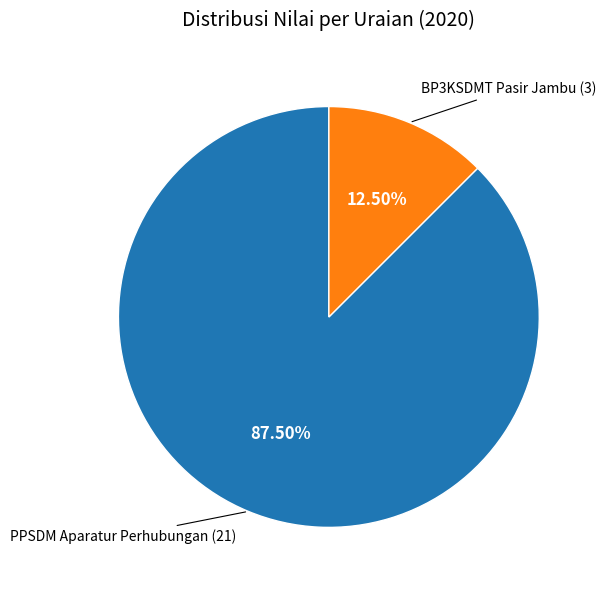

Is it true that PPSDM Aparatur Perhubungan is 82% of the pie?

False